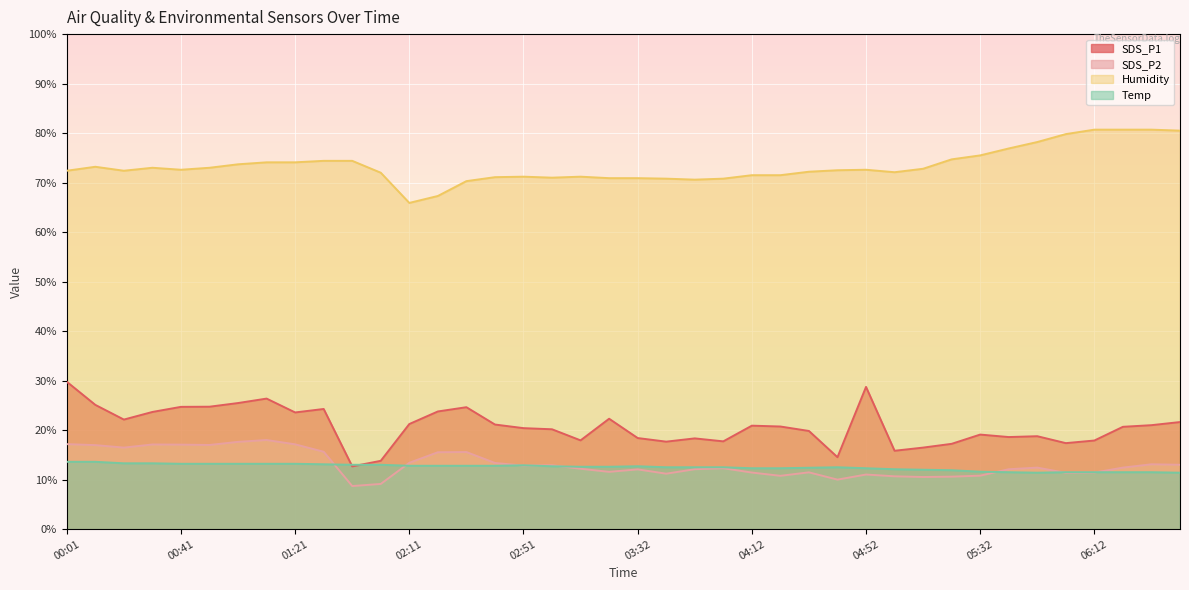

At which label is SDS_P2 closest to 13?

06:43